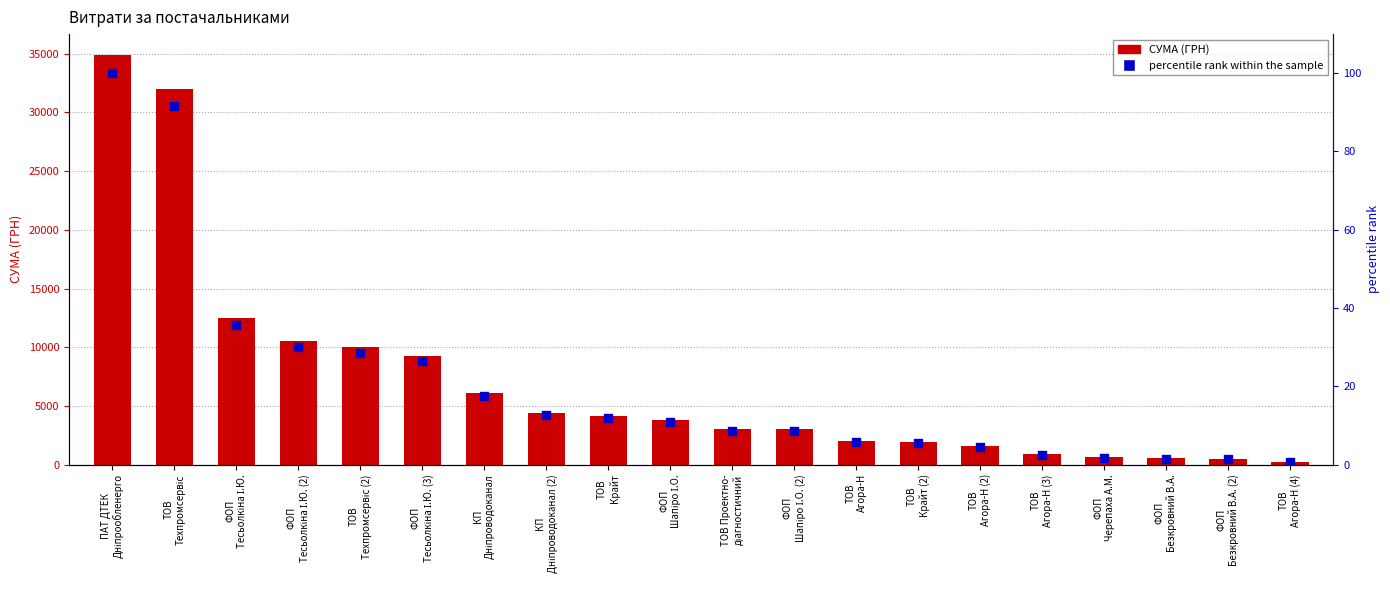

Which series contains the lowest Y value?

percentile rank